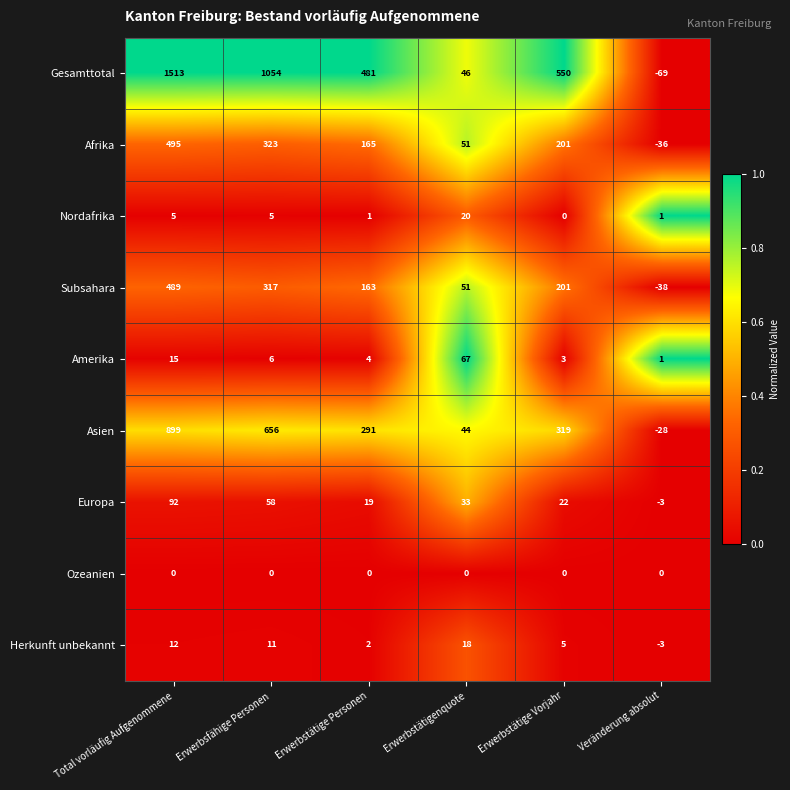

What is the sum of the Herkunft unbekannt values at Erwerbstätige Vorjahr and Erwerbstätigenquote?

23